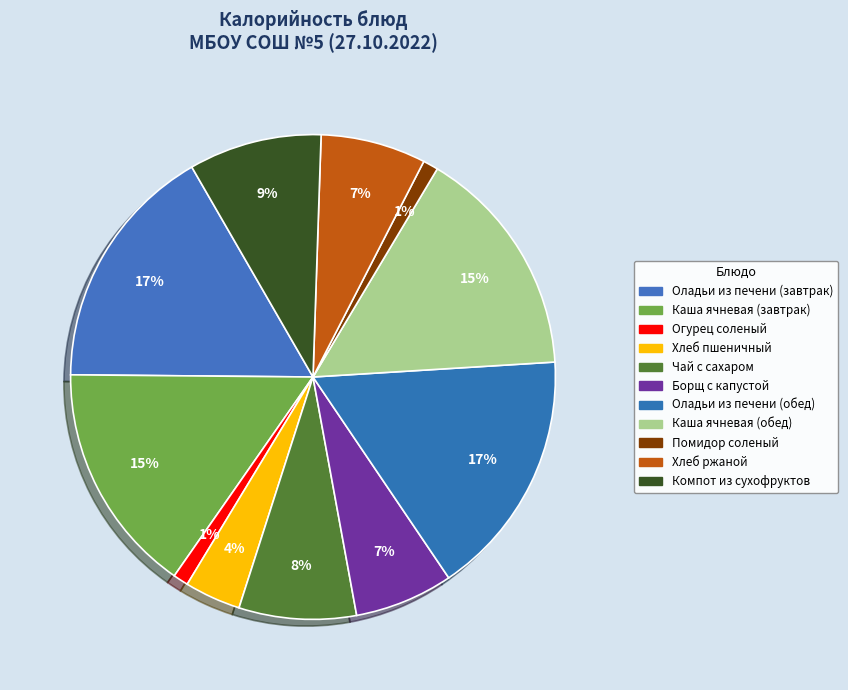

Which category has the smallest portion of the pie?

Огурец соленый